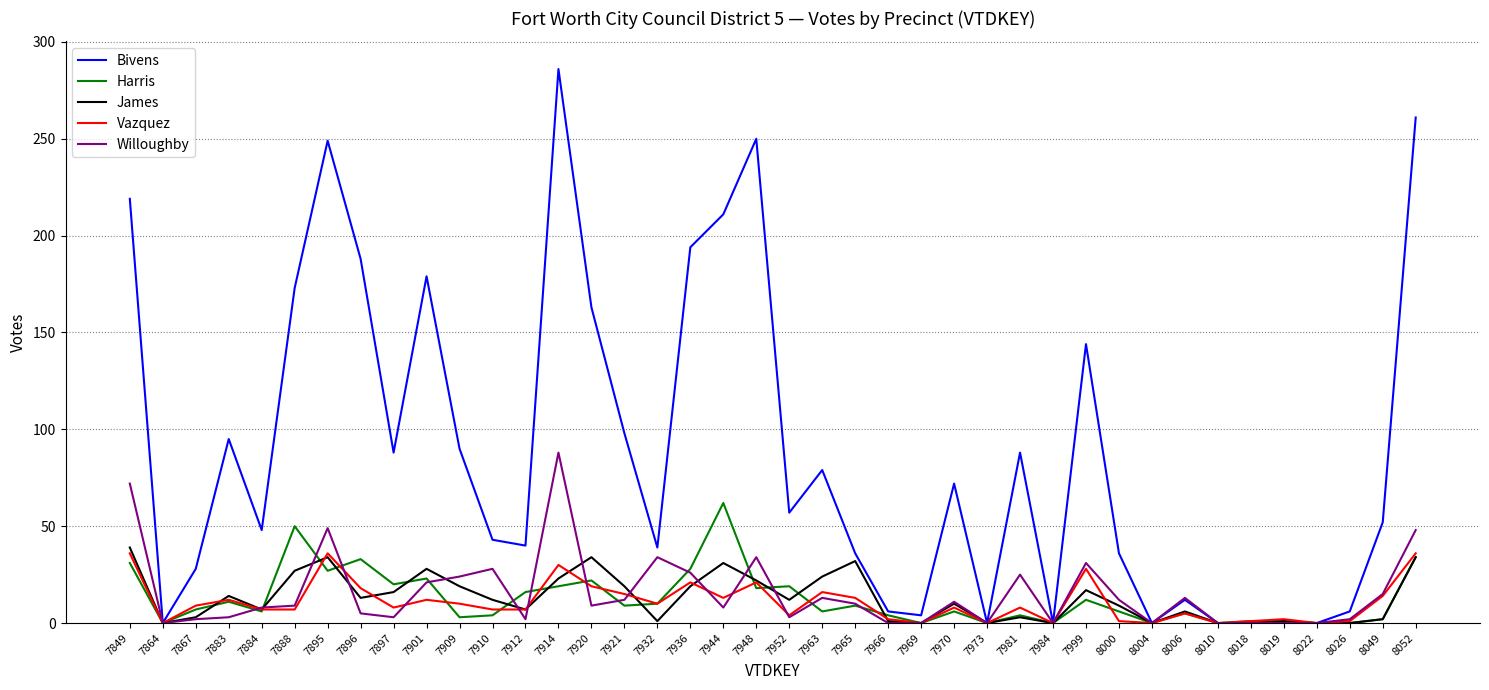

Is it true that Bivens equals 98 at 7921?

True